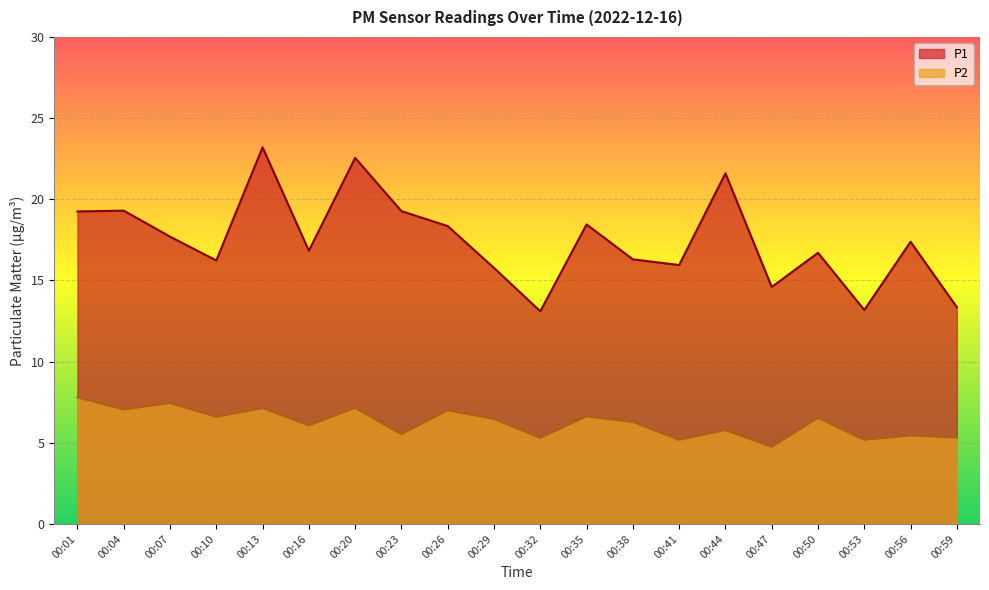

Which label corresponds to the largest value in the chart?

00:13